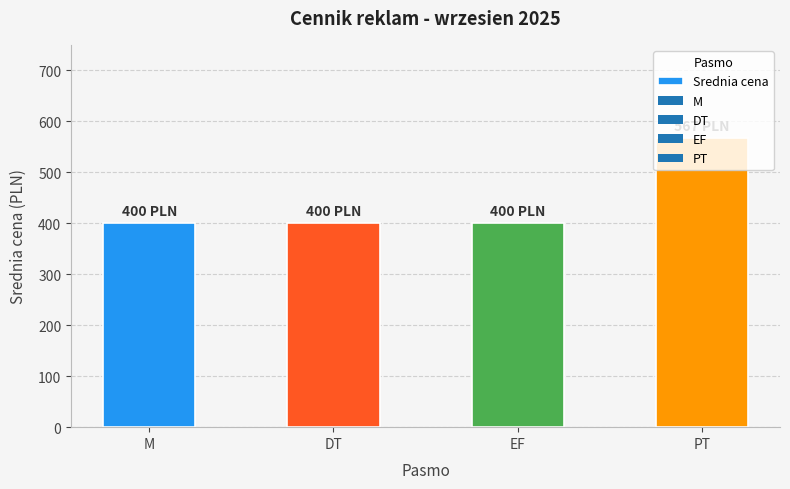

What is the average value?

442